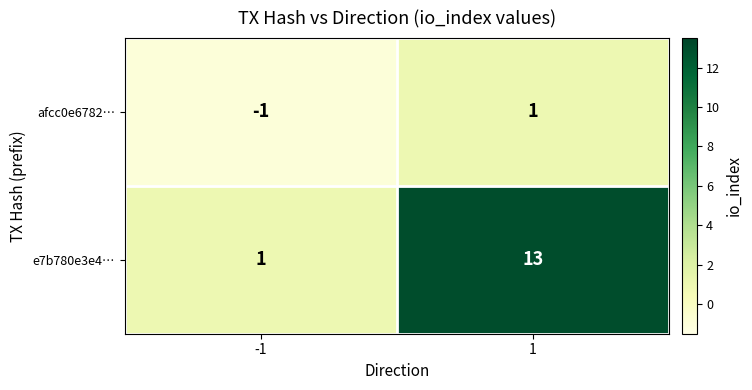

Is it true that afcc0e6782… equals 1 at 1?

True